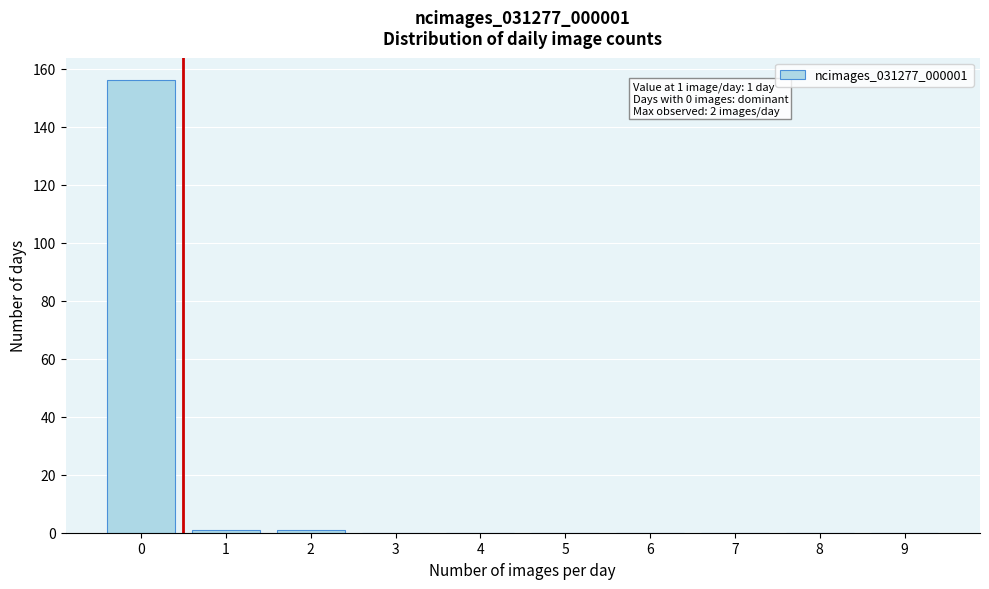

Reading left to right, list all the values displayed in this chart.

0=156	1=1	2=1	3=0	4=0	5=0	6=0	7=0	8=0	9=0